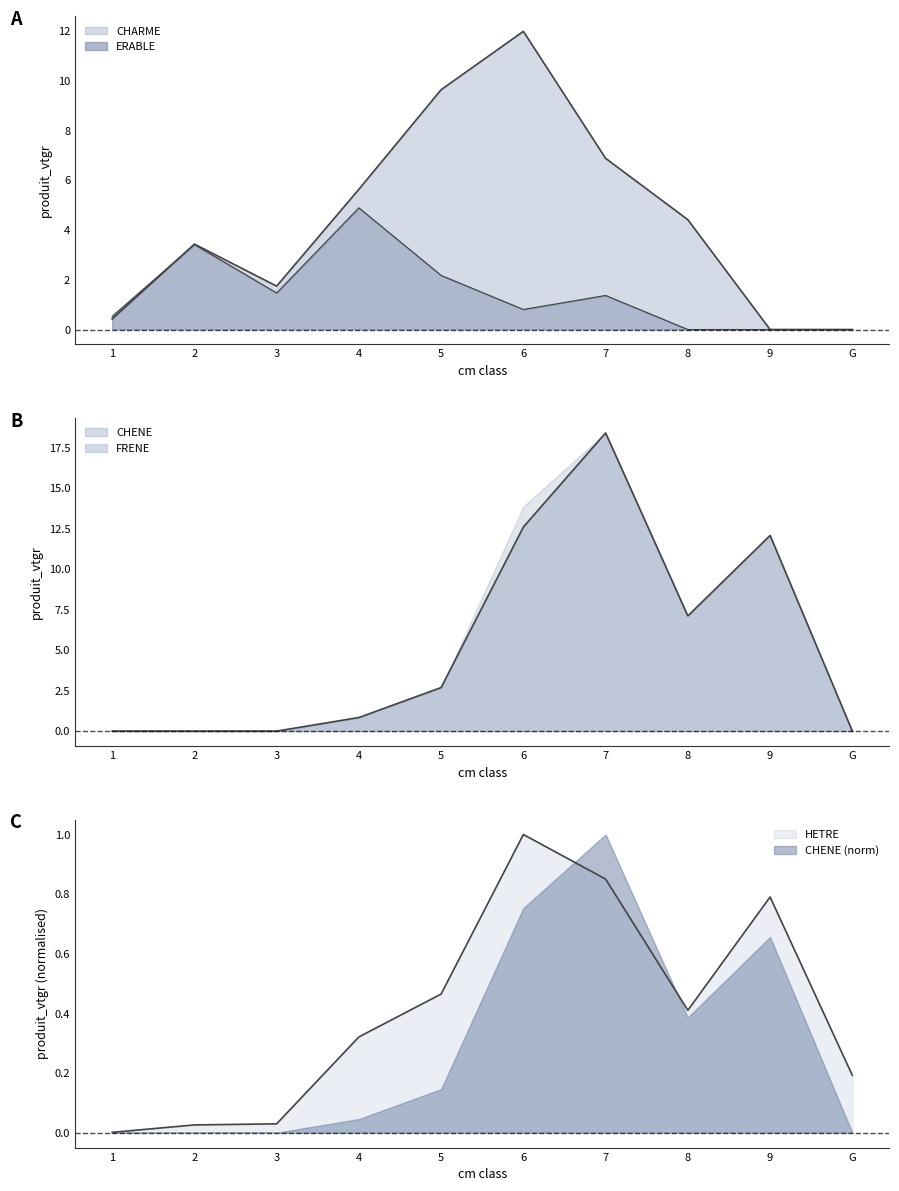

At which label is CHARME closest to 2?

5